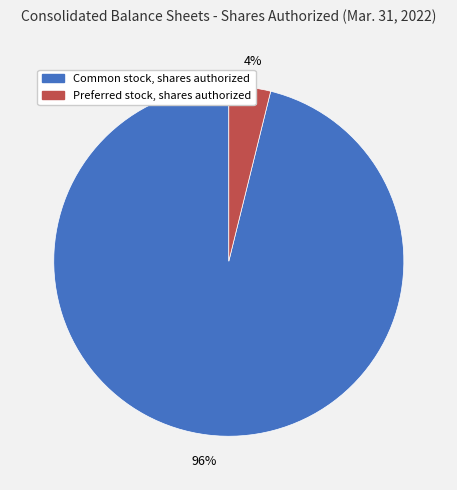

Which slice represents more than half of the pie?

Common stock, shares authorized